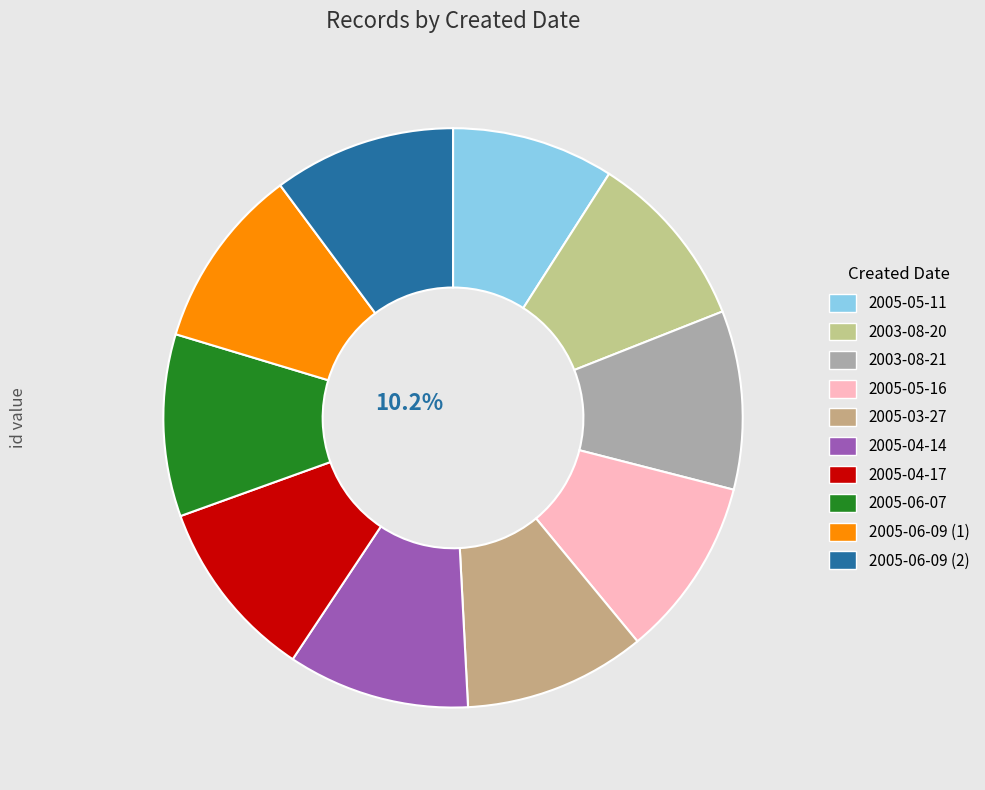

Is it true that 2005-05-11 is 18% of the pie?

False